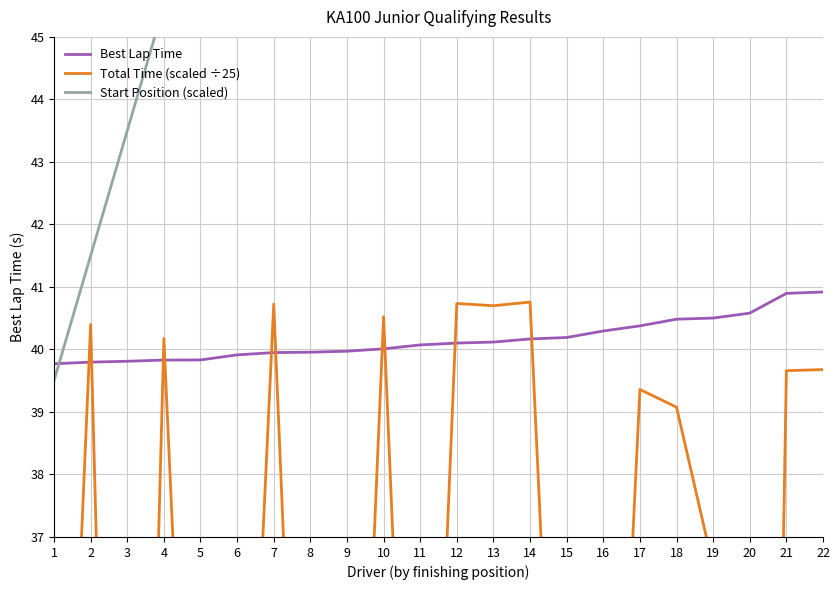

At which label does Best Lap Time first exceed 40?

10